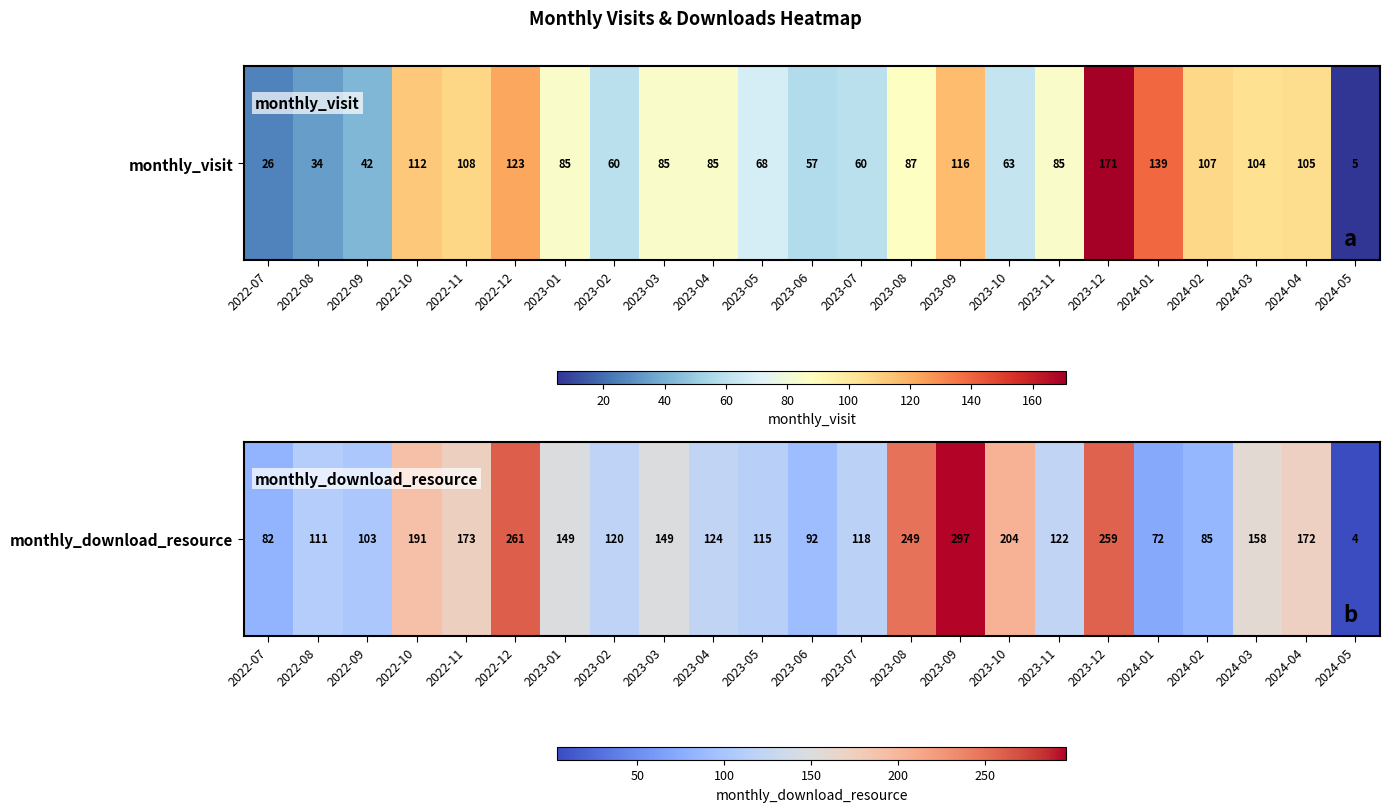

What value does the data have at 2022-09, to the nearest 50?

100